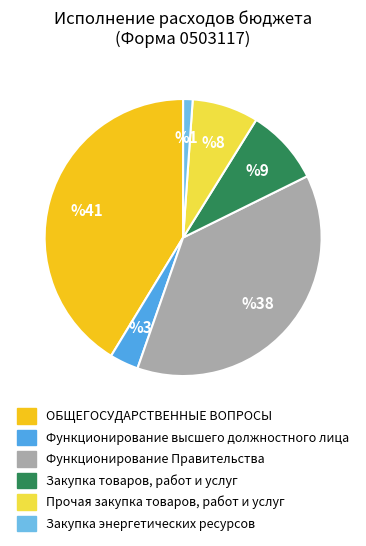

To the nearest percent, what percentage of the pie is Функционирование высшего должностного лица?

3%